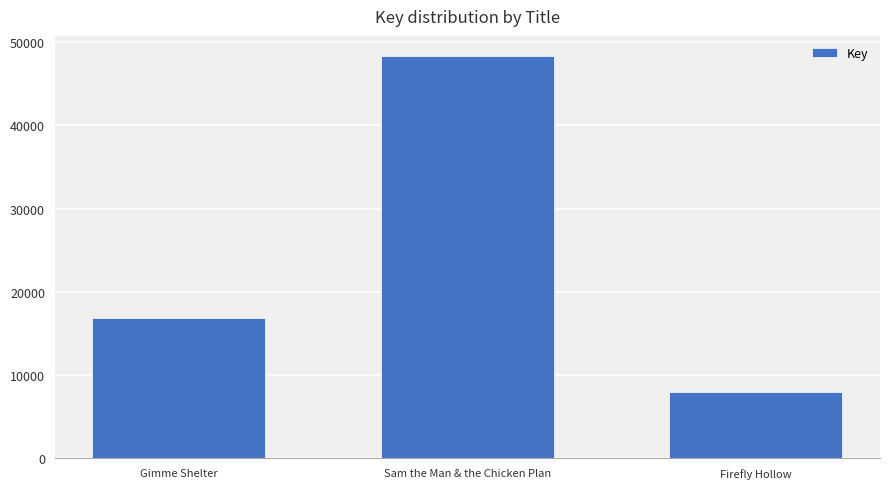

True or false: the data shows 168859920 at Gimme Shelter.

True